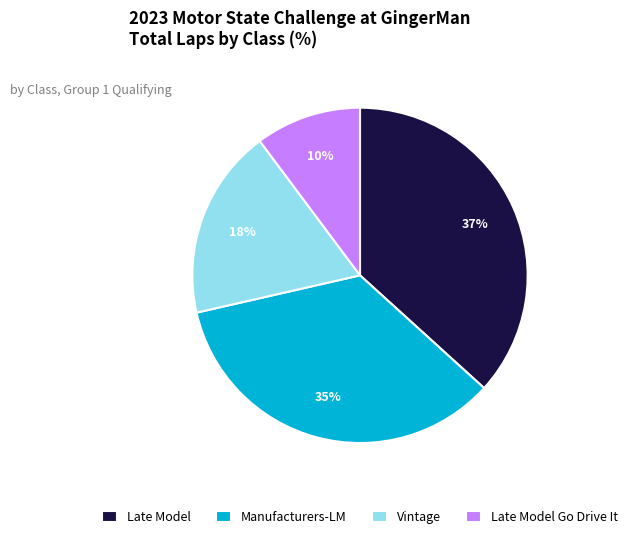

Approximately how many times larger is the value at Vintage compared to Manufacturers-LM?

0.5